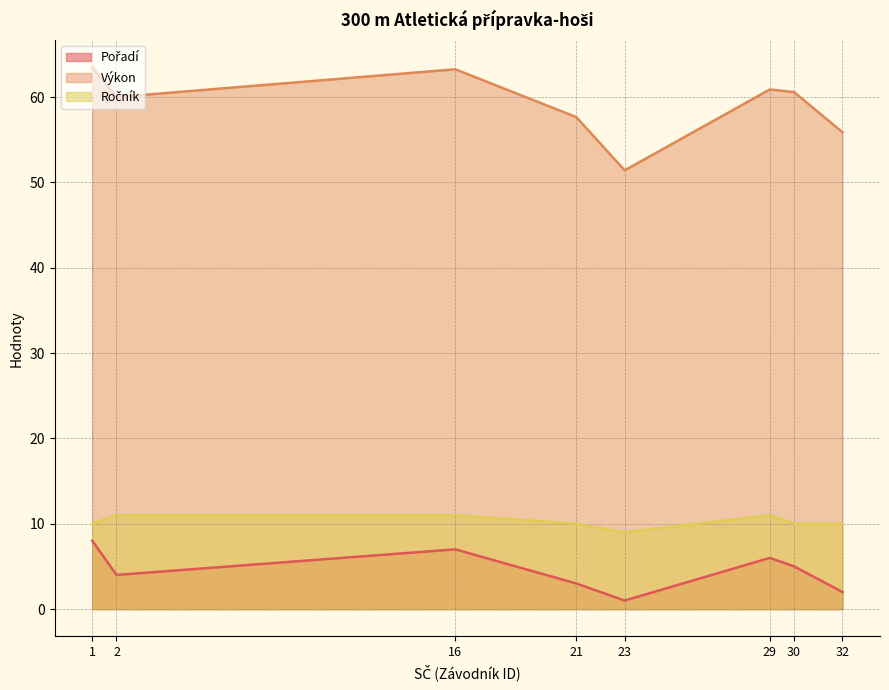

Which series has the largest total across all categories?

Výkon